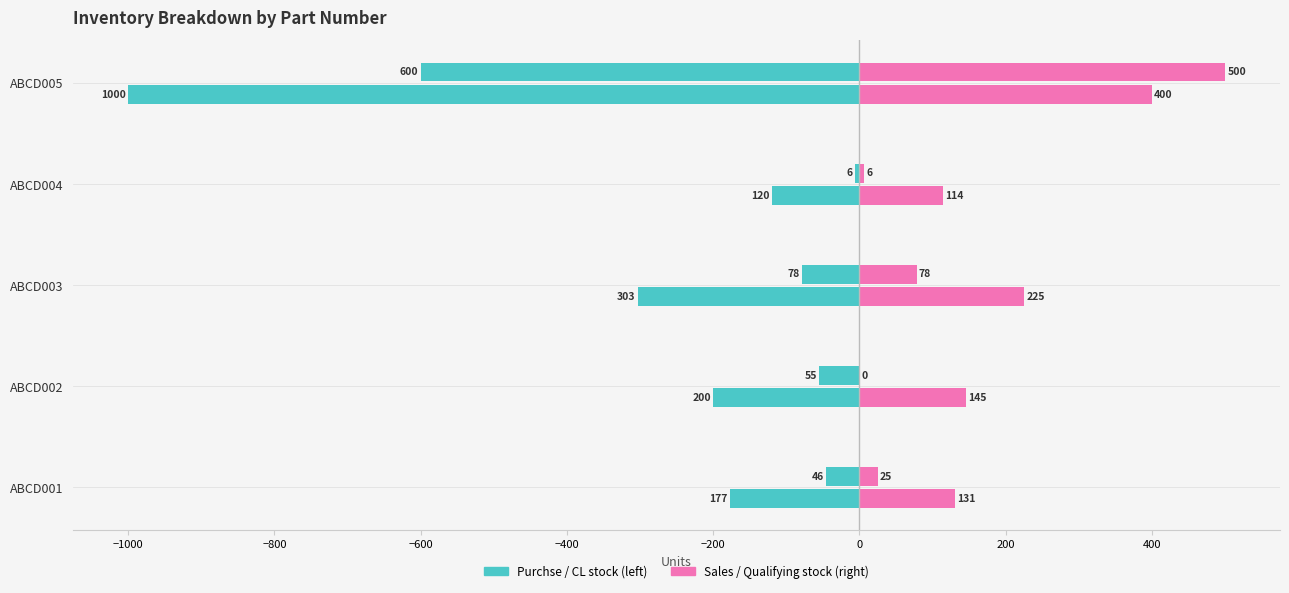

How many categories are shown in the chart?

5